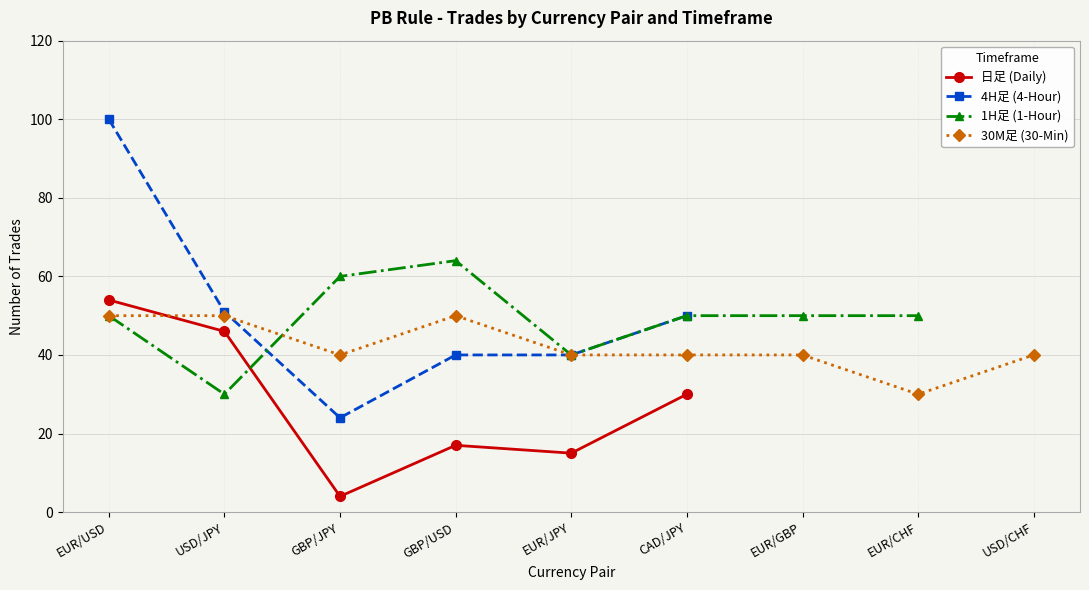

What is the maximum value for 30M足 (30-Min)?

50